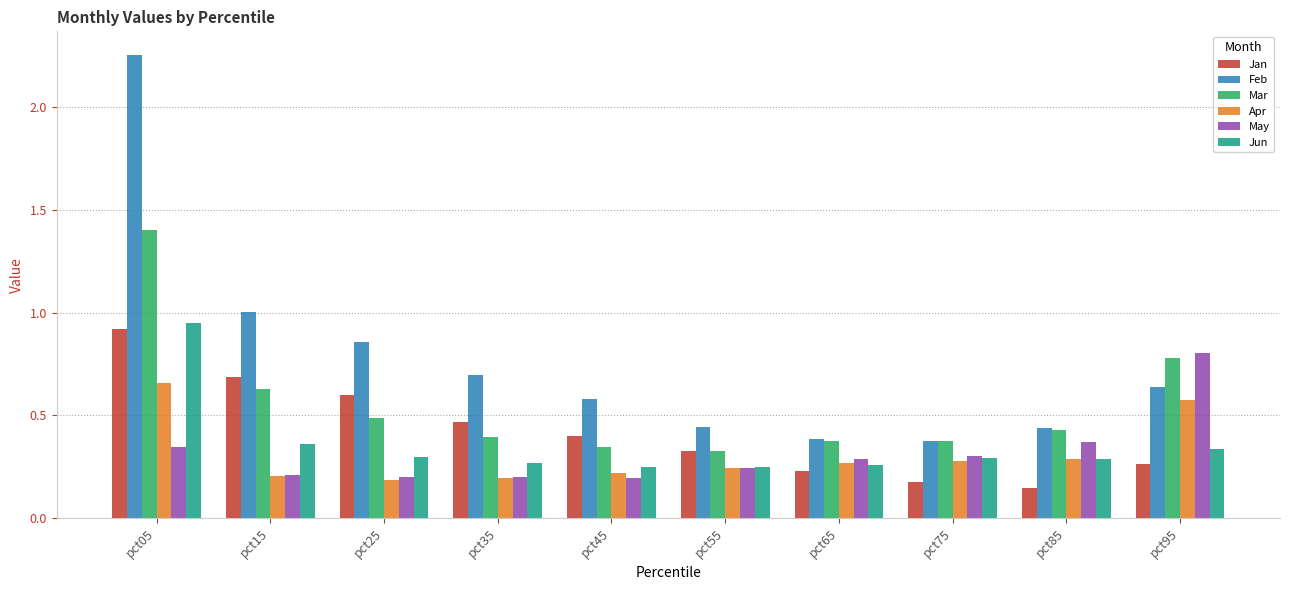

The Jan series shows 0.2 at pct75. True or false?

True